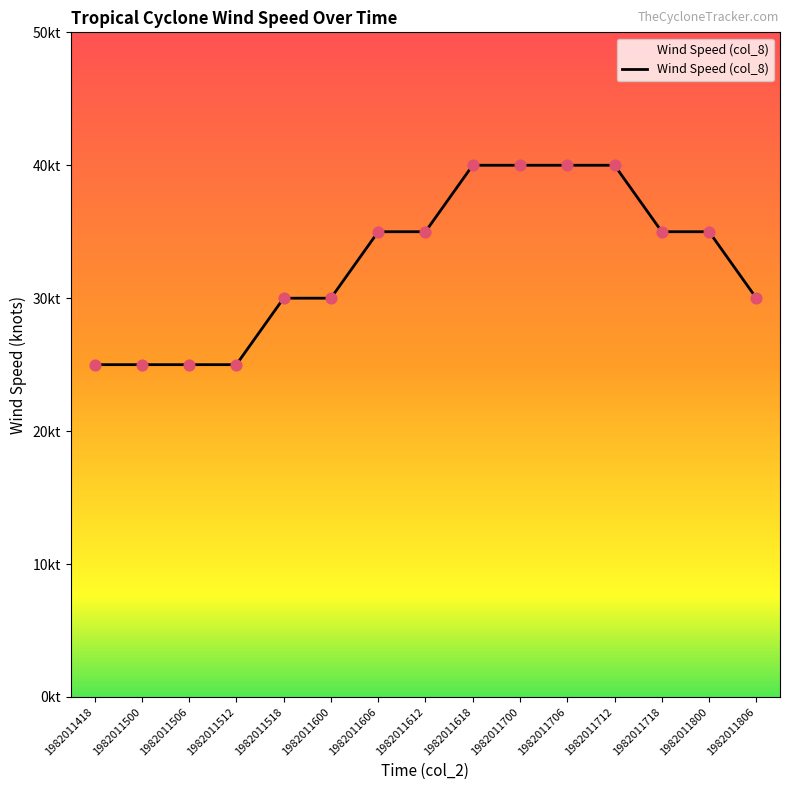

What is the change in value from 1982011500 to 1982011706?

+15